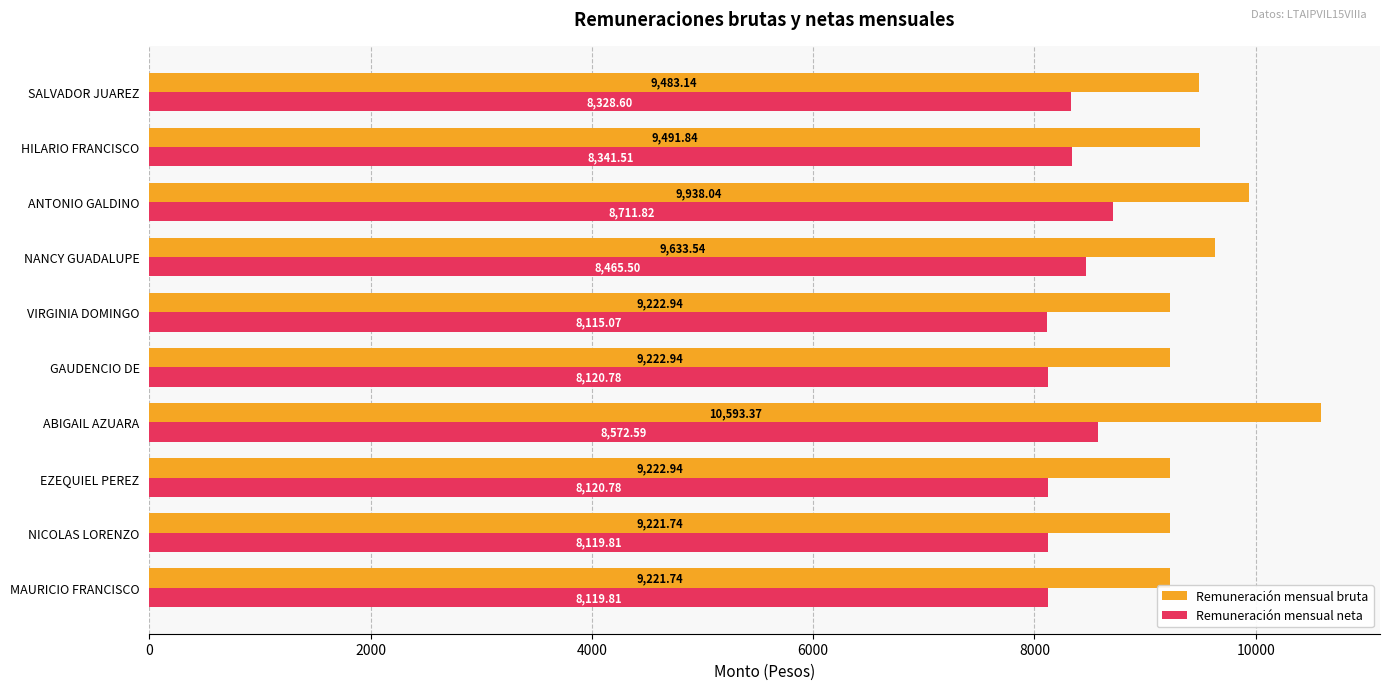

At which label is Remuneración mensual neta closest to 8413?

NANCY GUADALUPE